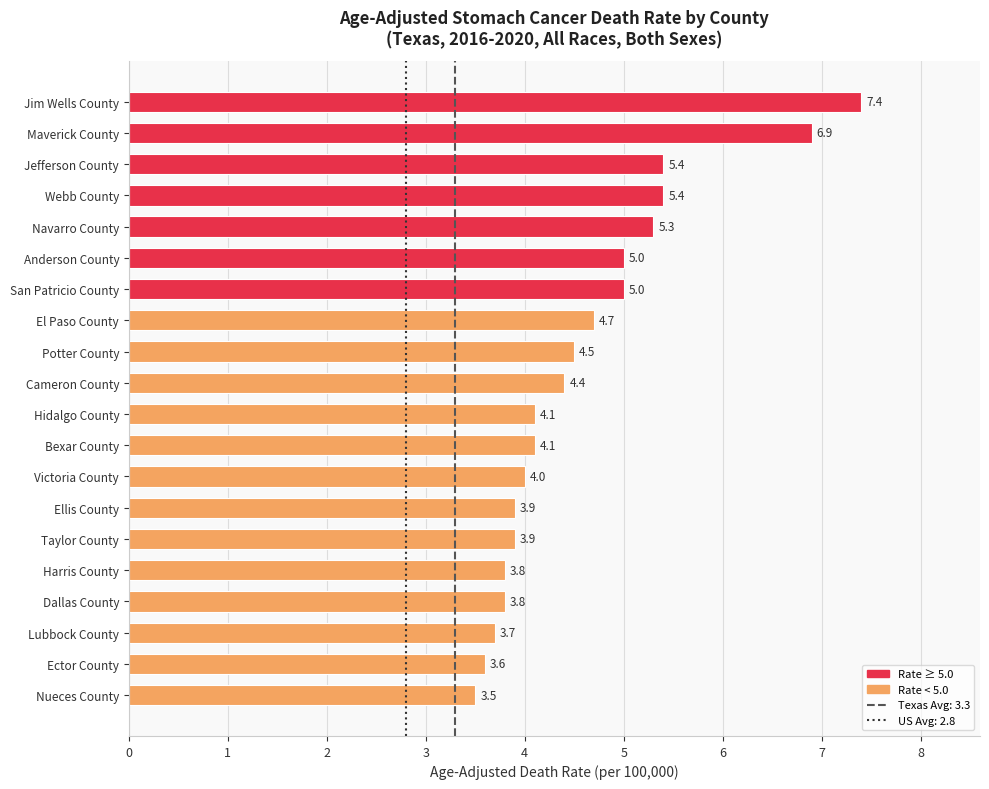

Which has a higher value, Navarro County or Ellis County?

Navarro County